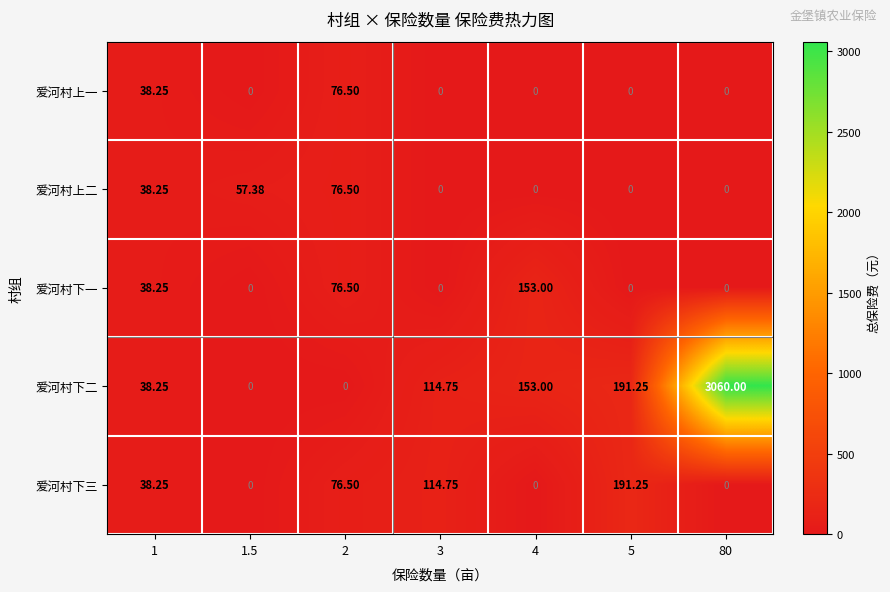

Which series has the largest range (max minus min)?

爱河村下二